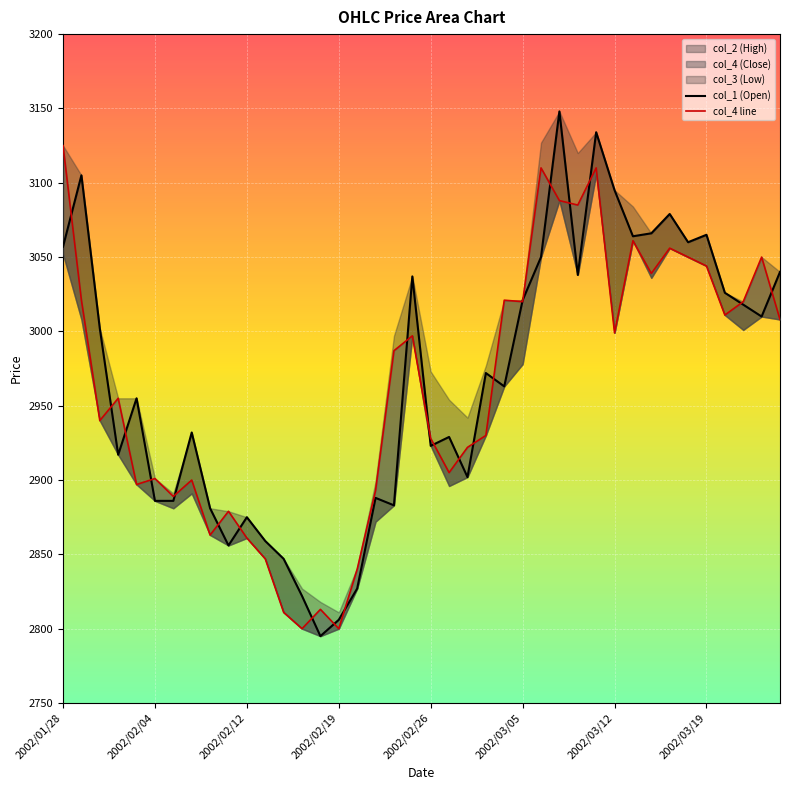

Read the col_4 line value at 8, to the nearest 5.

2865